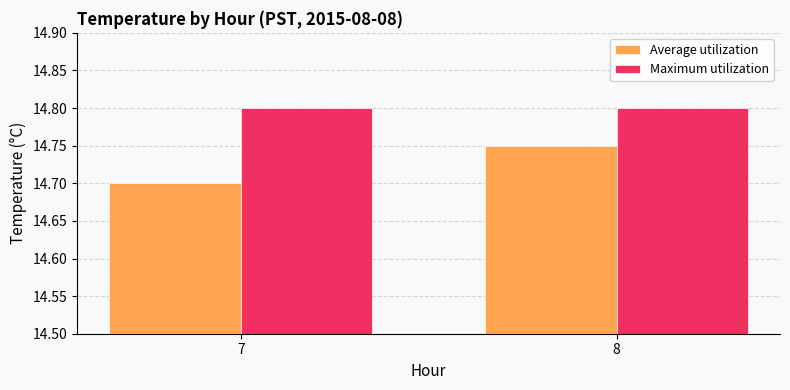

Where is Average utilization nearest to the value 14?

7